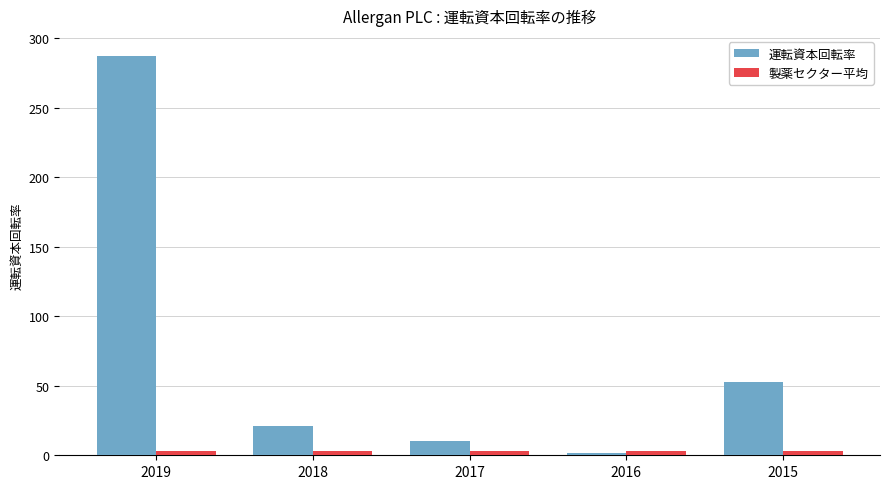

What is the value of the 製薬セクター平均 bar at the 5th from the left?

3.1